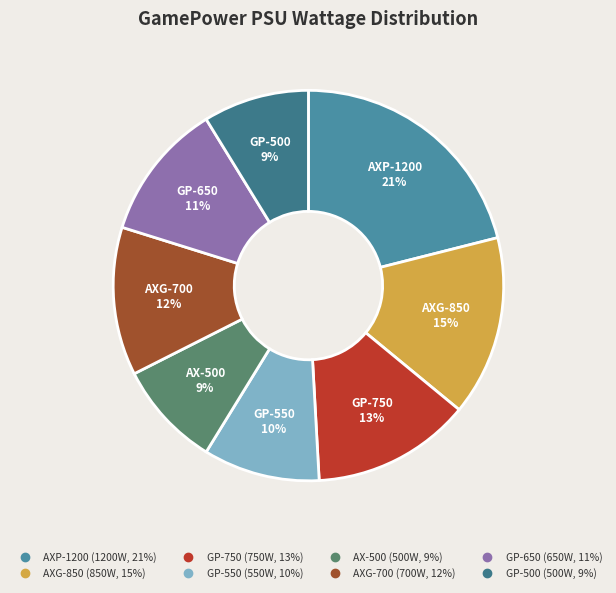

Which slice is the largest?

AXP-1200